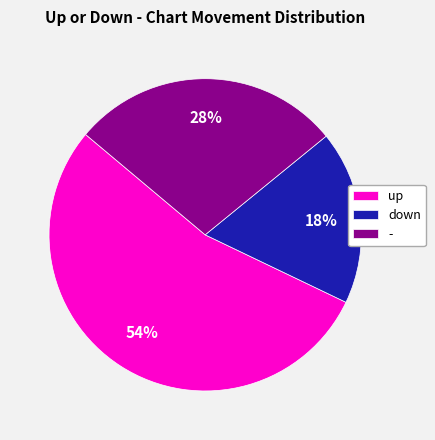

What is the largest slice in the pie chart?

up